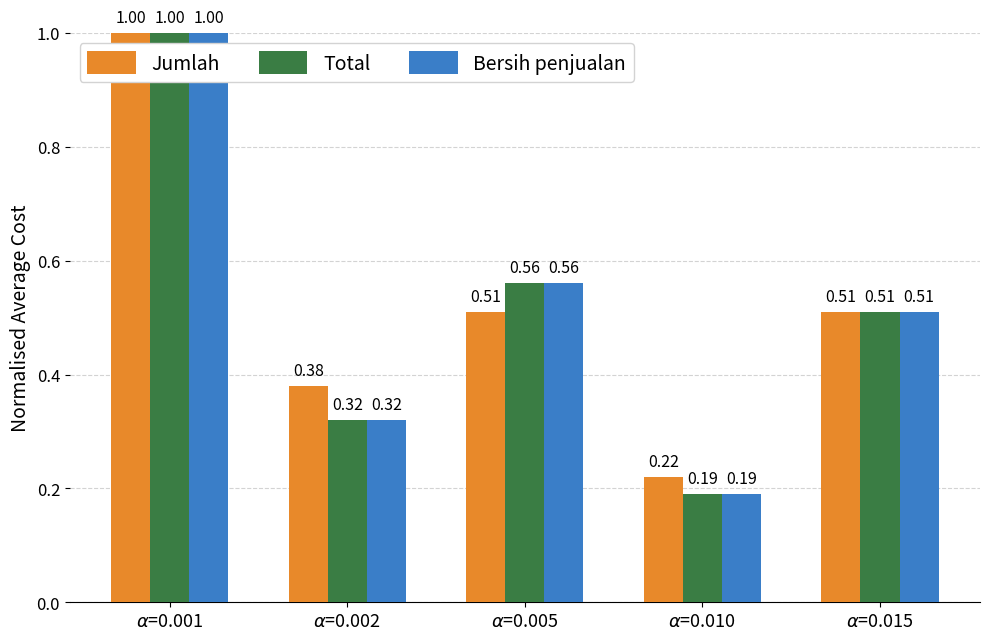

How many series are shown in this chart?

3